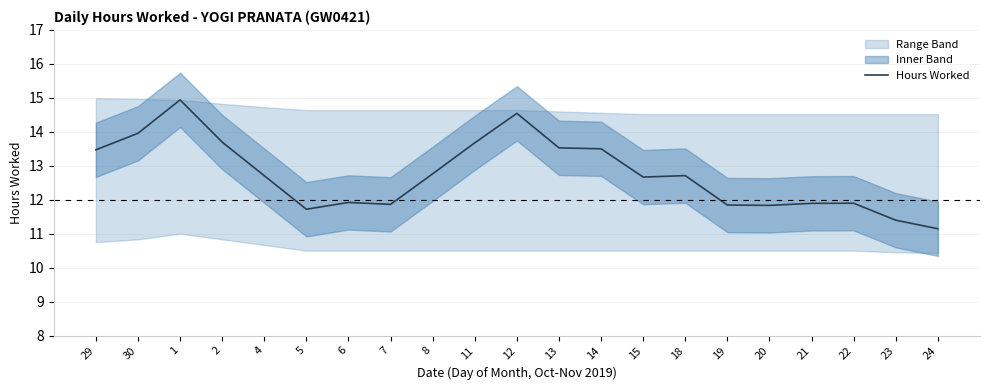

Rank the categories by value from lowest to highest.

24, 23, 5, 20, 19, 7, 21, 22, 6, 15, 4, 18, 8, 29, 14, 13, 11, 2, 30, 12, 1